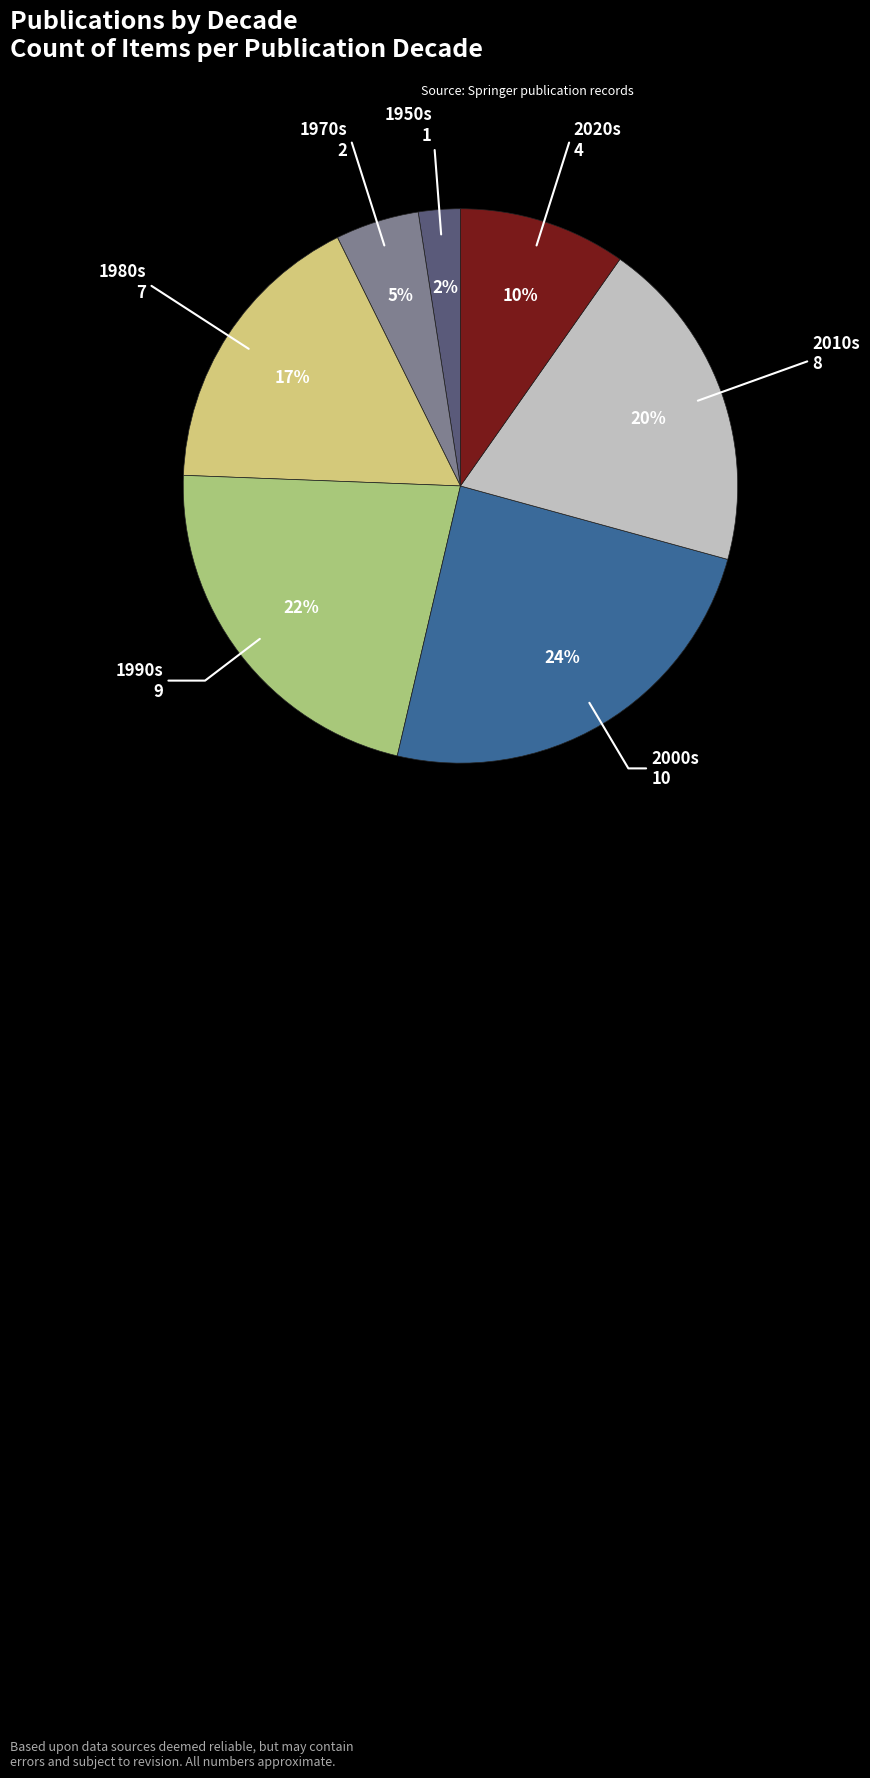

To the nearest percent, what is the difference between the largest and smallest slice percentages?

22%